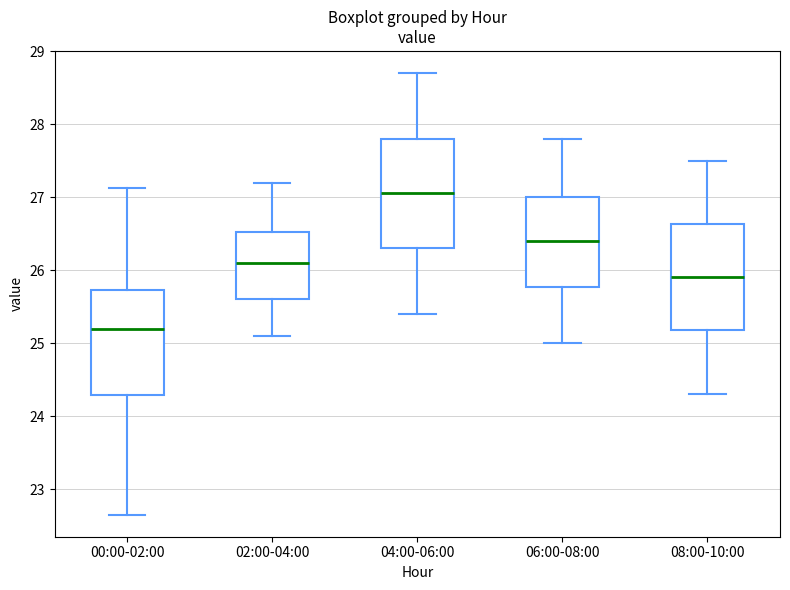

Reading left to right, transcribe this box plot: for each box, give where its median line is, the range the box spans, and where its two whiskers end, as read against the y-axis. The values are not printed on the chart, so give them approximately, as read against the axis.

00:00-02:00: median 25.2, box 24.3 to 25.7, whiskers 22.7 to 27.1
02:00-04:00: median 26.1, box 25.6 to 26.5, whiskers 25.1 to 27.2
04:00-06:00: median 27.1, box 26.3 to 27.8, whiskers 25.4 to 28.7
06:00-08:00: median 26.4, box 25.8 to 27.0, whiskers 25.0 to 27.8
08:00-10:00: median 25.9, box 25.2 to 26.6, whiskers 24.3 to 27.5